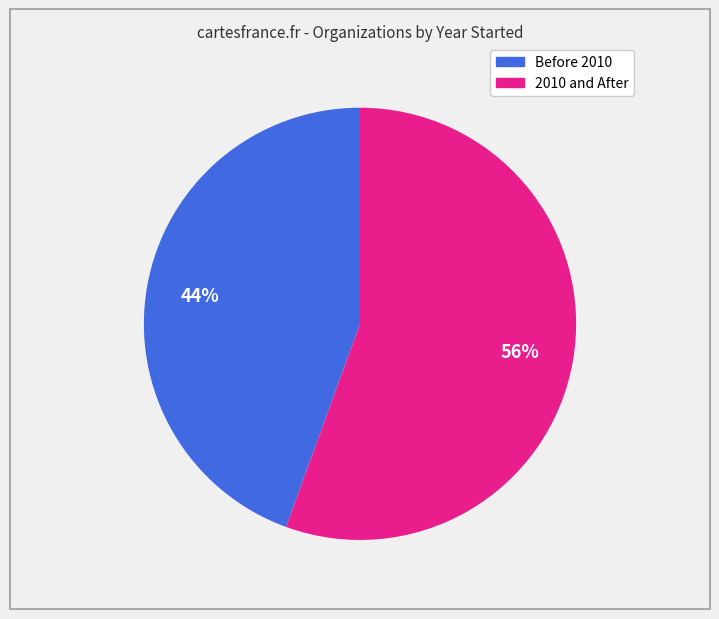

To the nearest percent, what is the average slice percentage?

50%